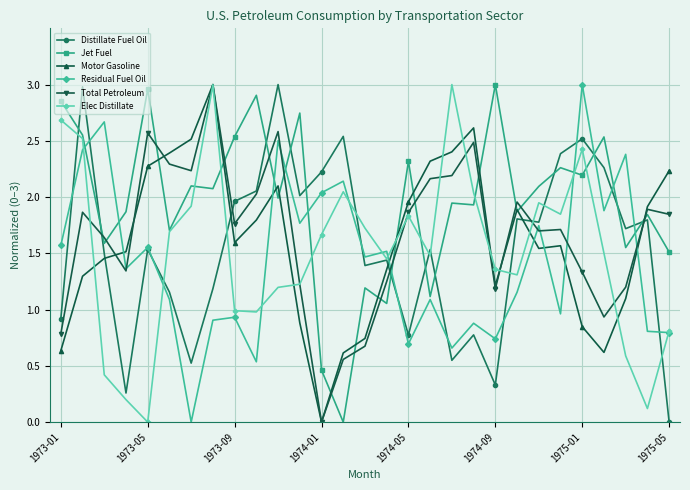

Which series has the largest total across all categories?

Jet Fuel